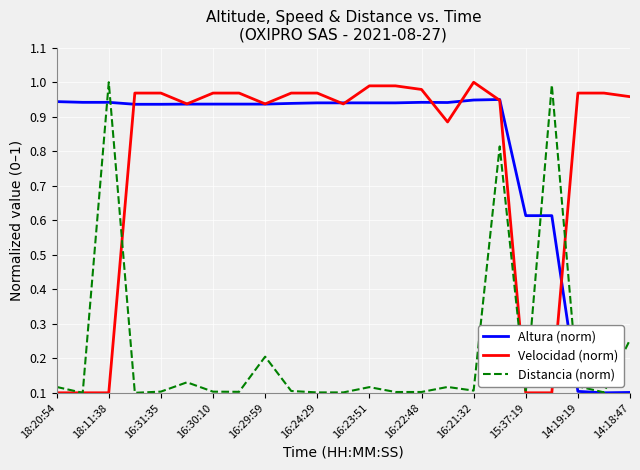

Count the number of data series in this chart.

3